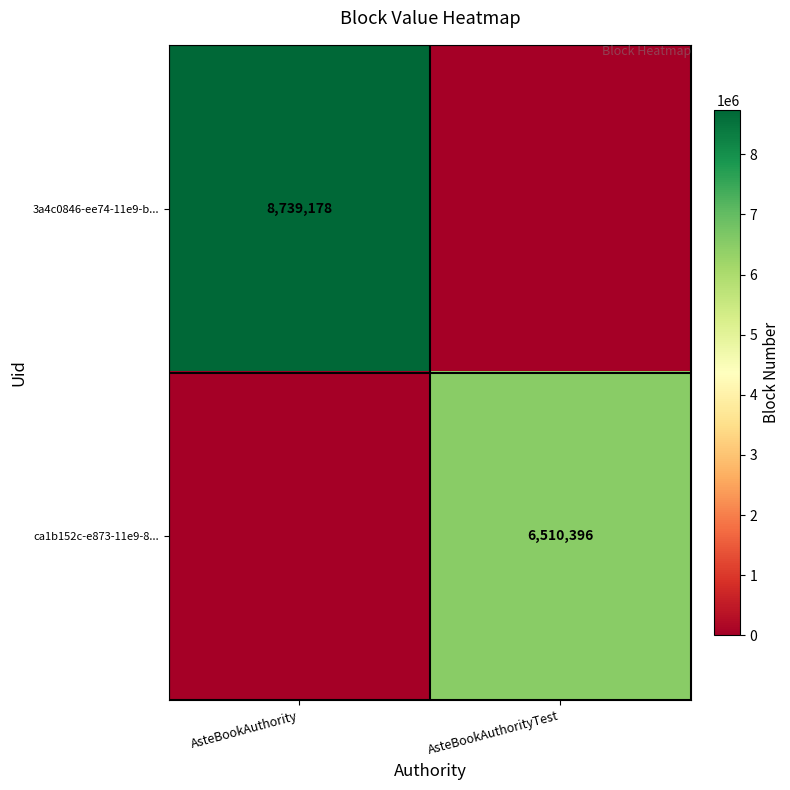

What is the total value across all series at AsteBookAuthorityTest?

6510396